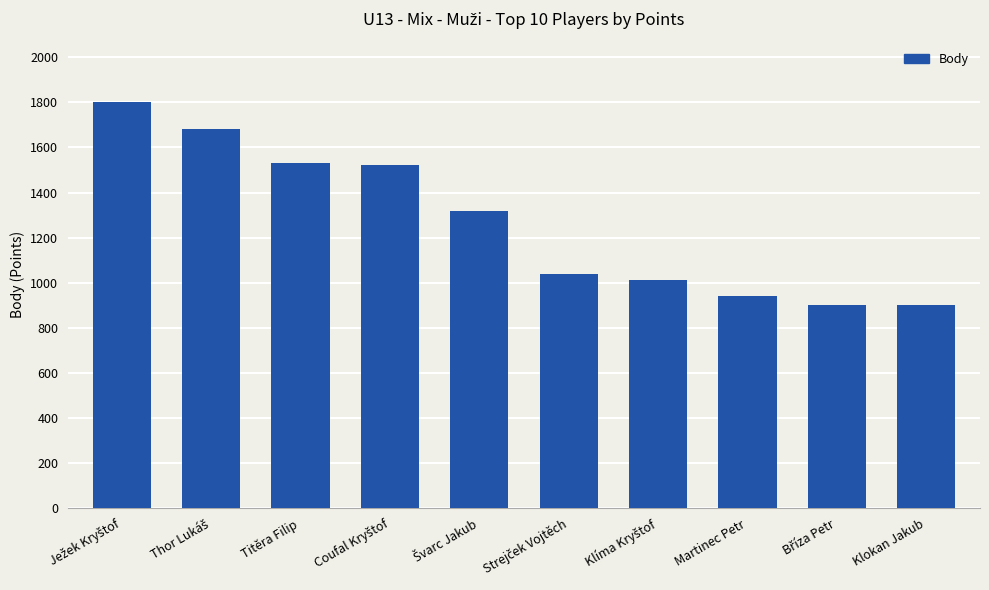

How many bars are there in total?

10